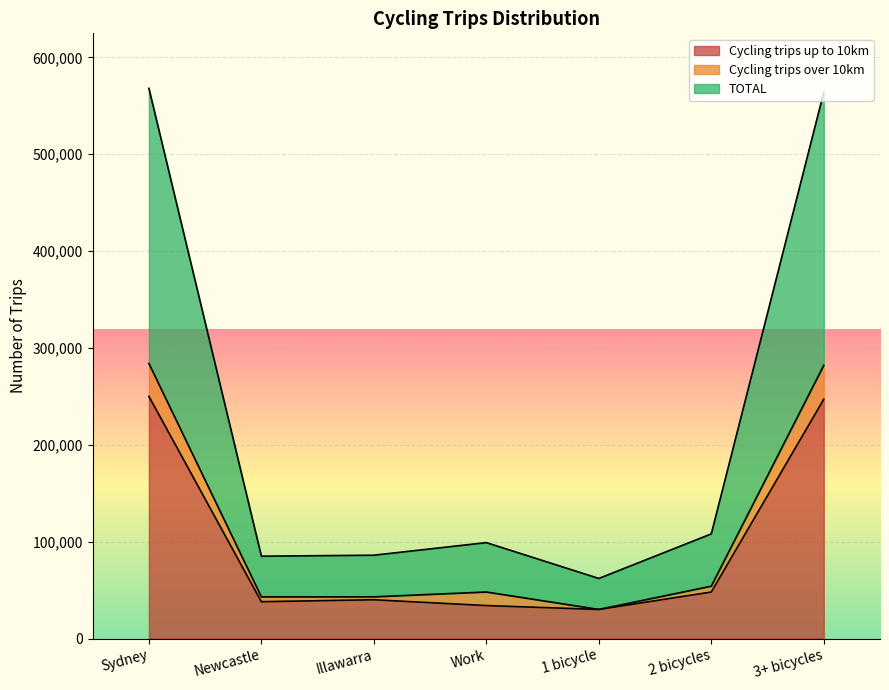

Which label corresponds to the smallest value in the chart?

1 bicycle